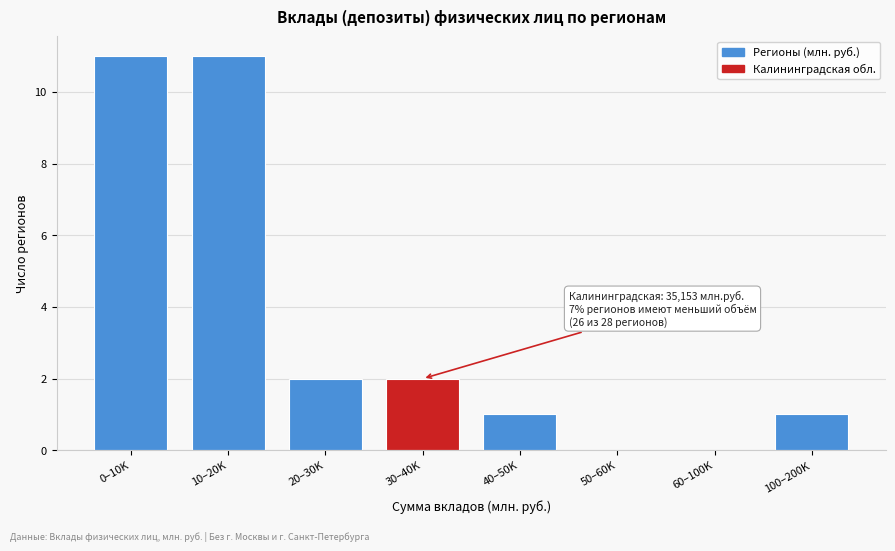

Reading left to right, what are all the values shown in this chart?

0–10K=11	10–20K=11	20–30K=2	30–40K=2	40–50K=1	50–60K=0	60–100K=0	100–200K=1